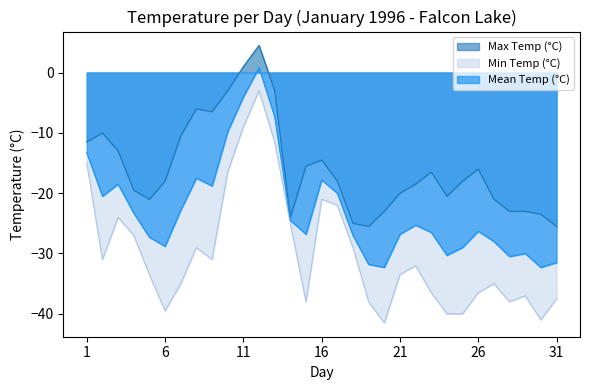

What is the sum of the Mean Temp (°C) values at 16 and 30?

-50.1